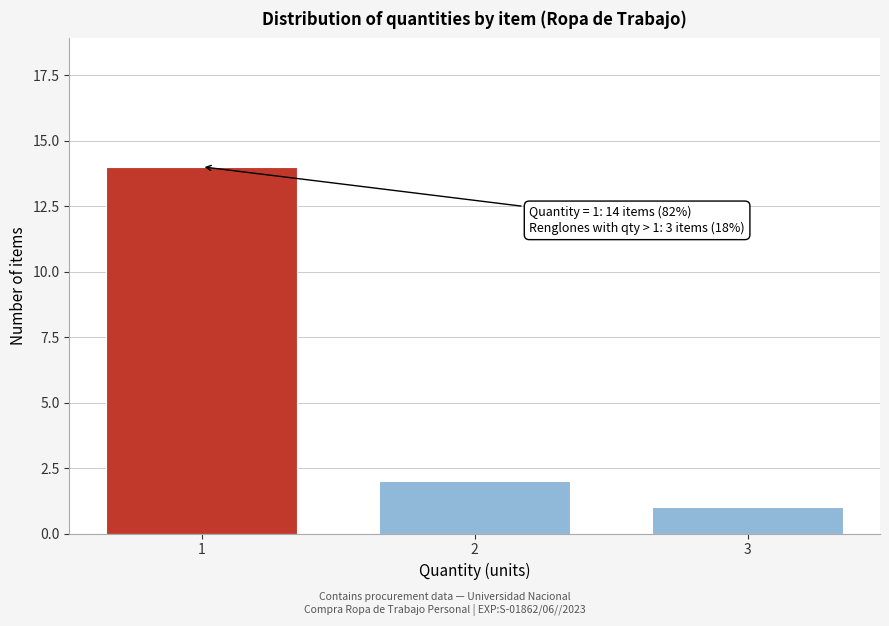

Reading left to right, extract all data points from this chart.

14	2	1